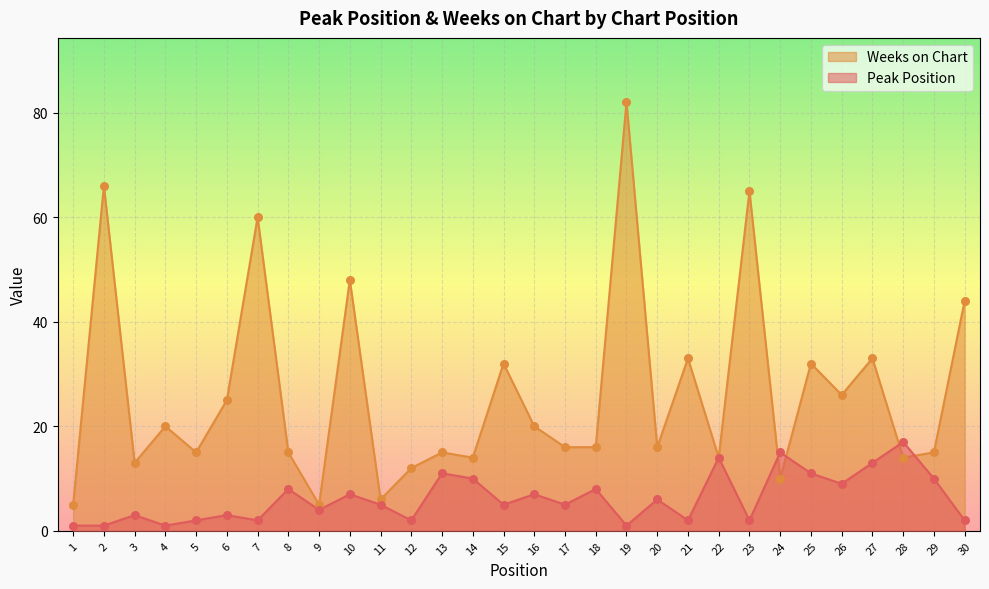

At which category is the sum across all series the highest?

19